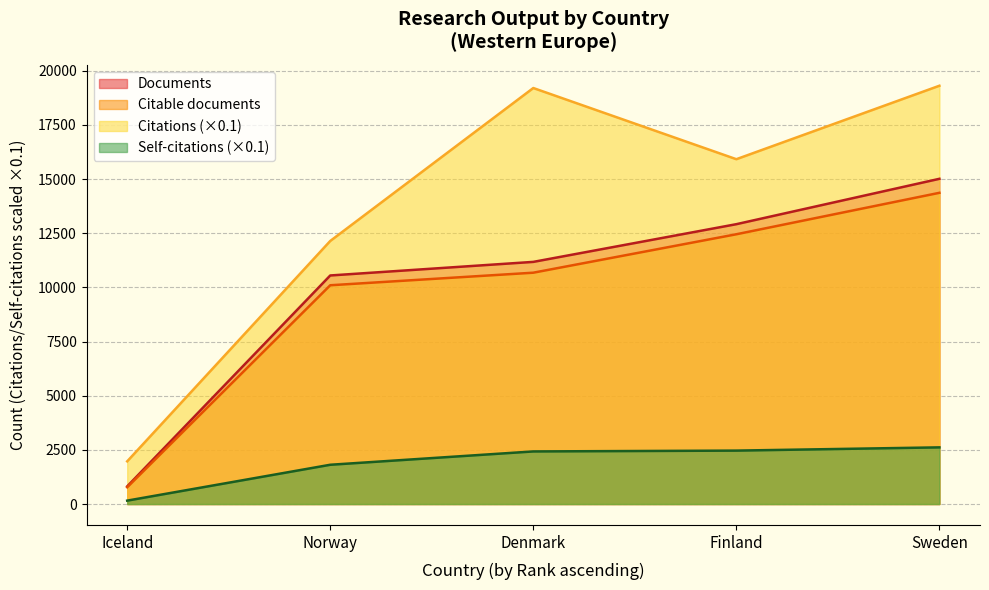

How many data points does each series have?

5